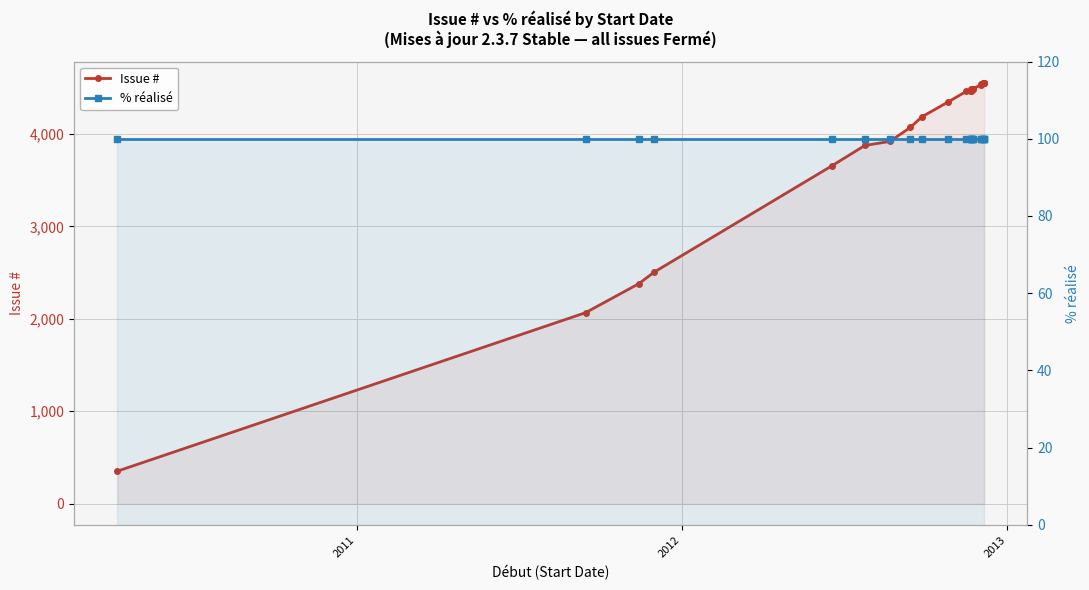

Which series has the largest range (max minus min)?

Issue #